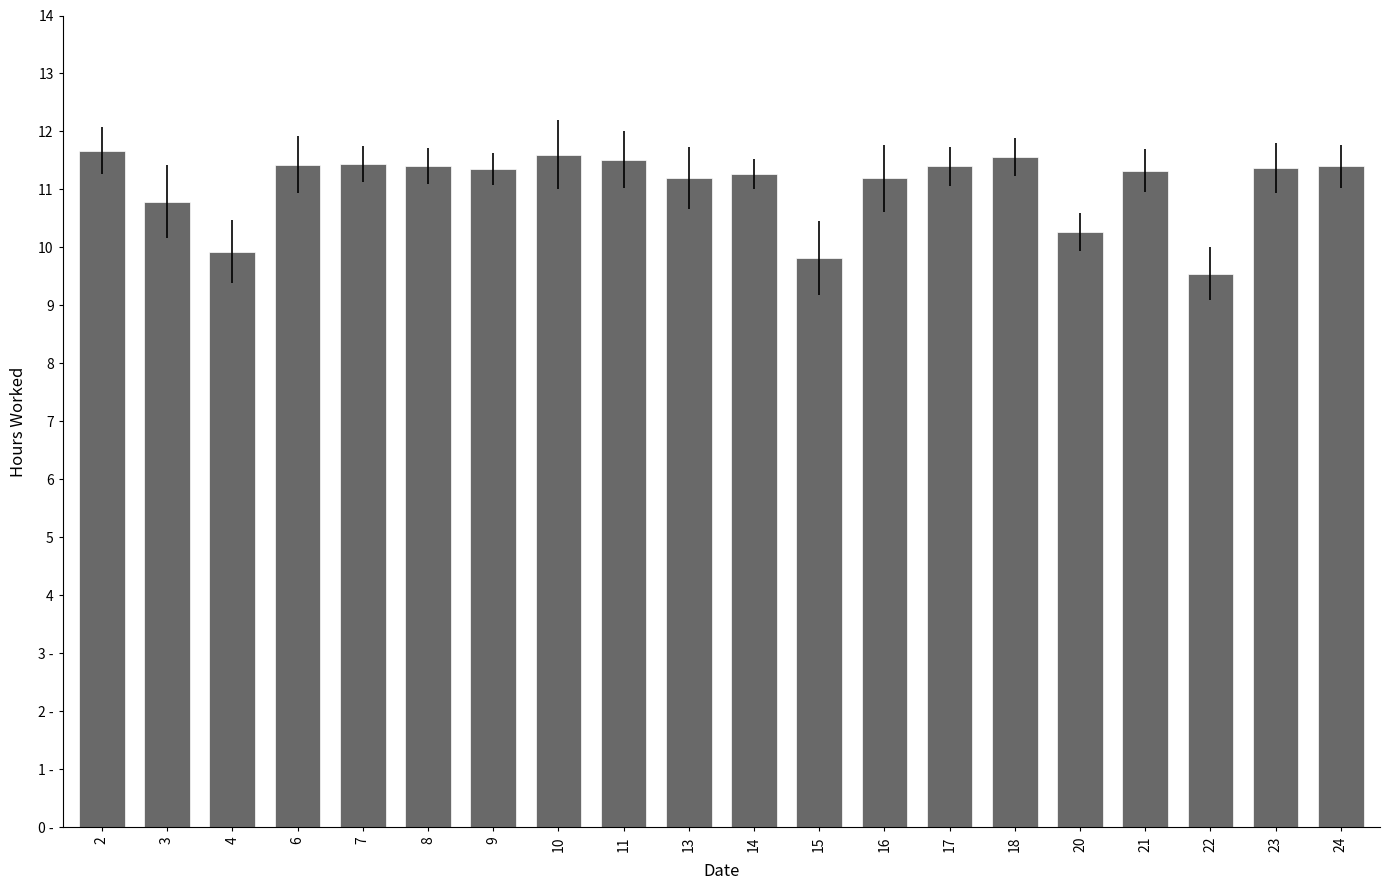

What is the greatest value displayed?

11.7